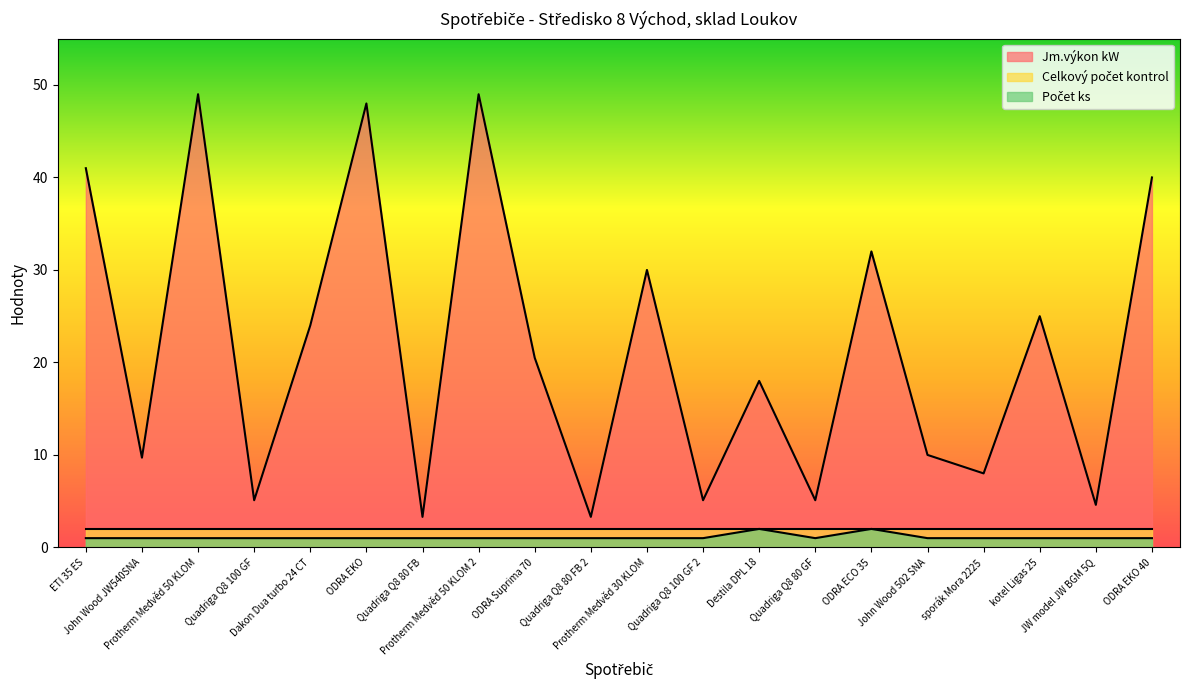

True or false: Jm.výkon kW and Počet ks cross at least once.

False